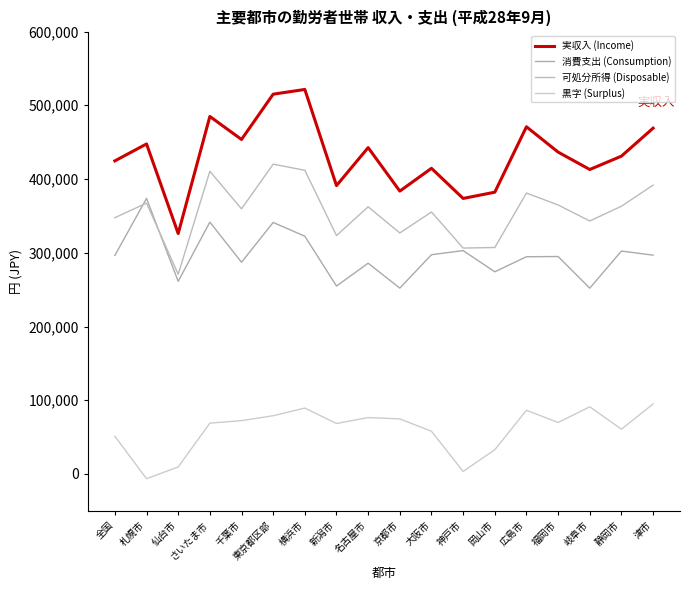

Is it true that 消費支出 (Consumption) equals 149812 at 新潟市?

False